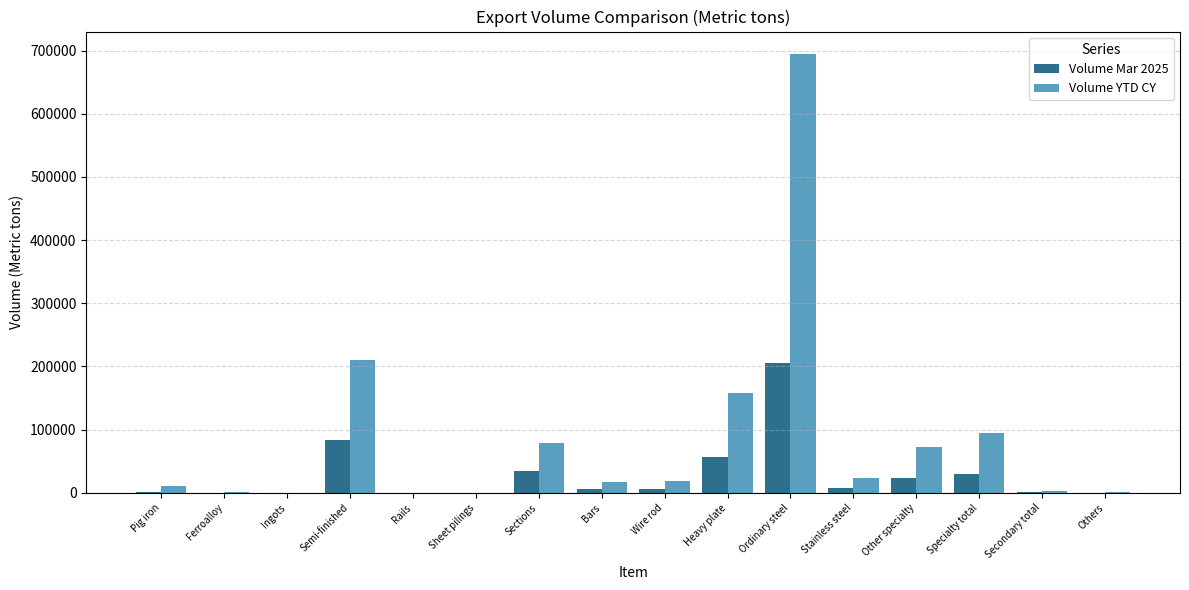

Which label corresponds to the largest value in the chart?

Ordinary steel